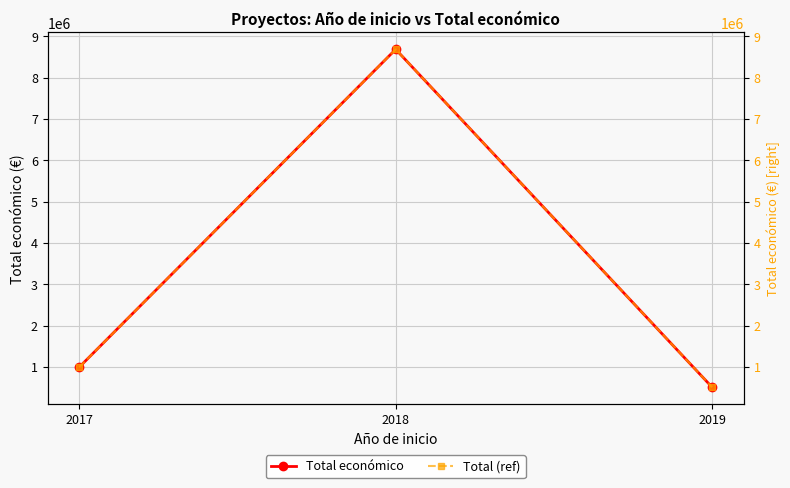

Where does the Total (ref) series first go above 997684?

2018